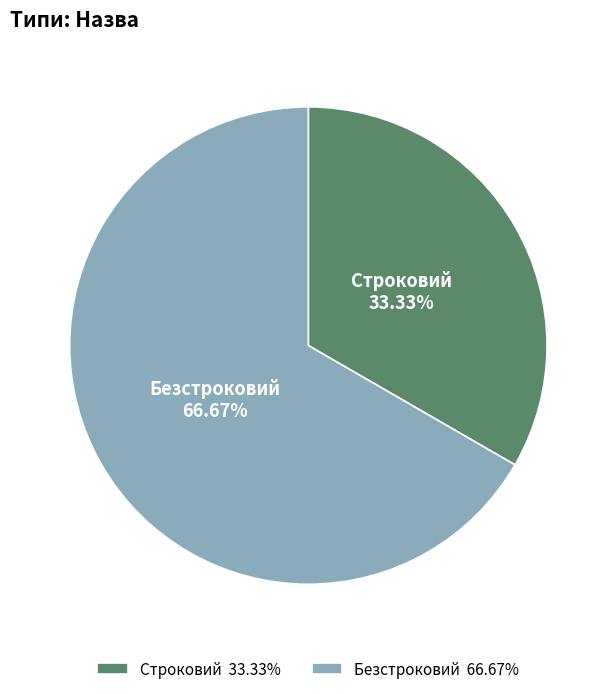

Which category accounts for the majority?

Безстроковий